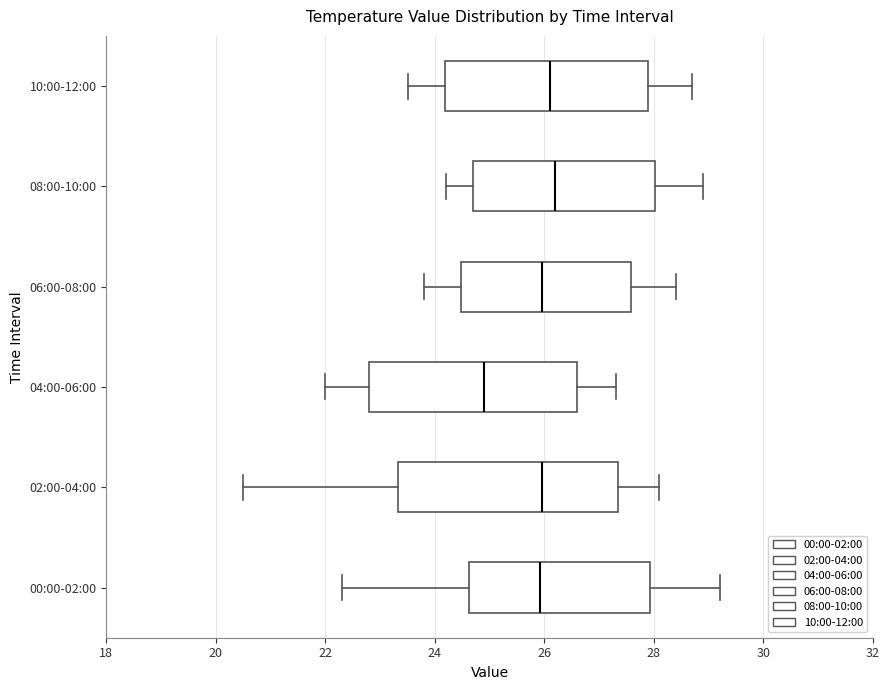

Comparing the boxes themselves (not the whiskers), which one is the widest?

02:00-04:00